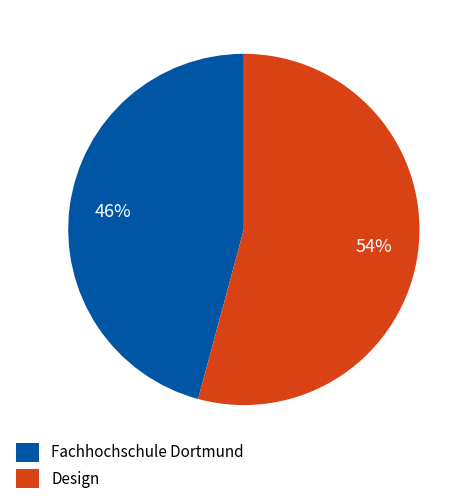

Count the number of slices in the pie.

2